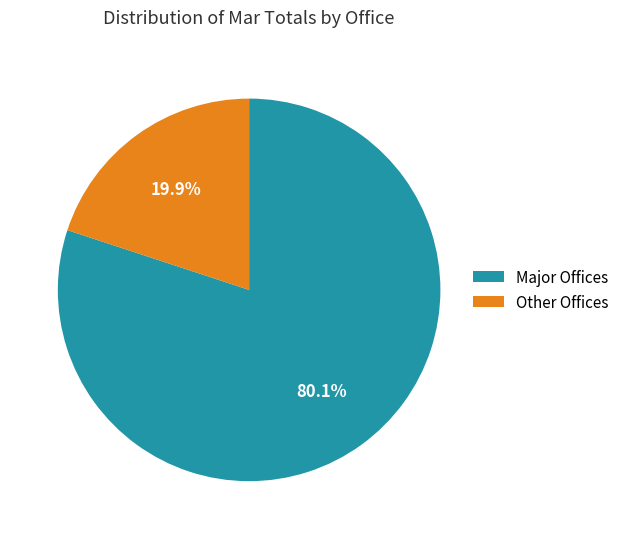

Count the number of slices in the pie.

2